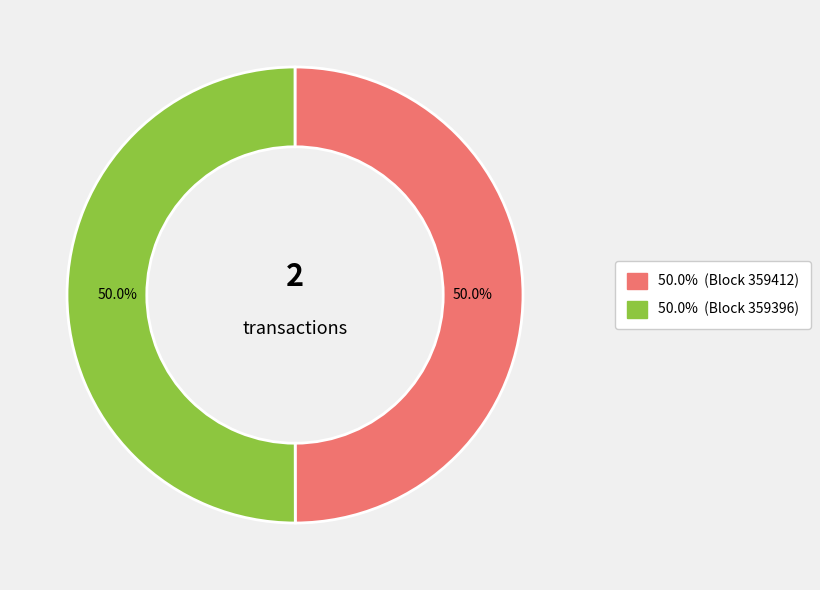

Count the number of slices in the pie.

2